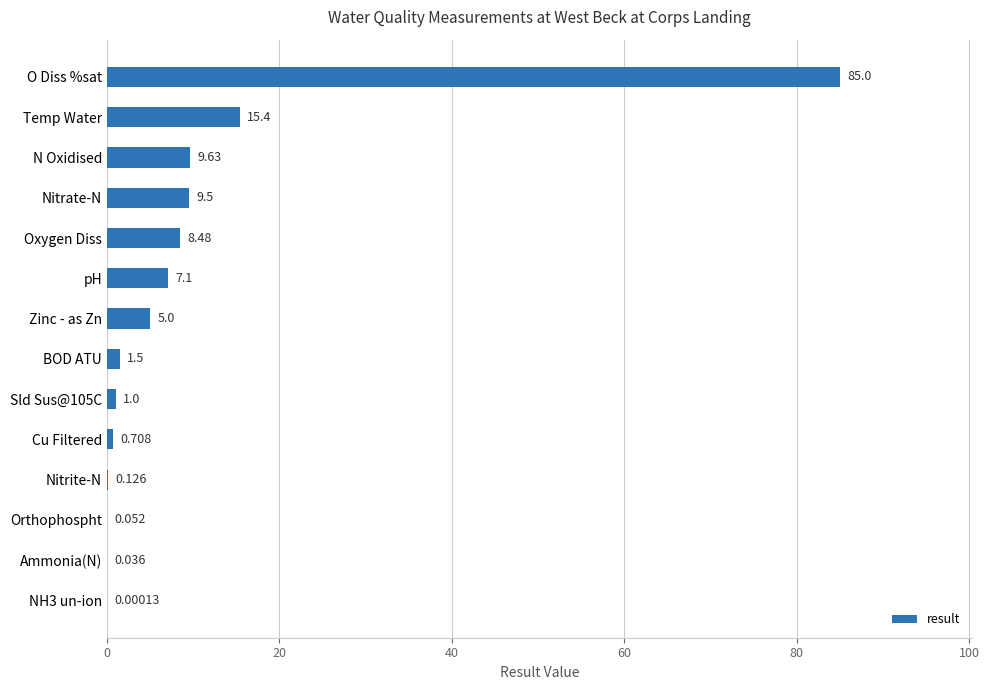

Which category has the highest value across all series?

O Diss %sat